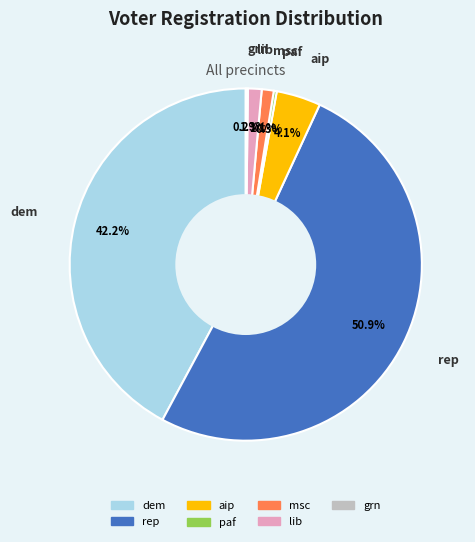

Is there any slice that represents more than half of the pie?

Yes